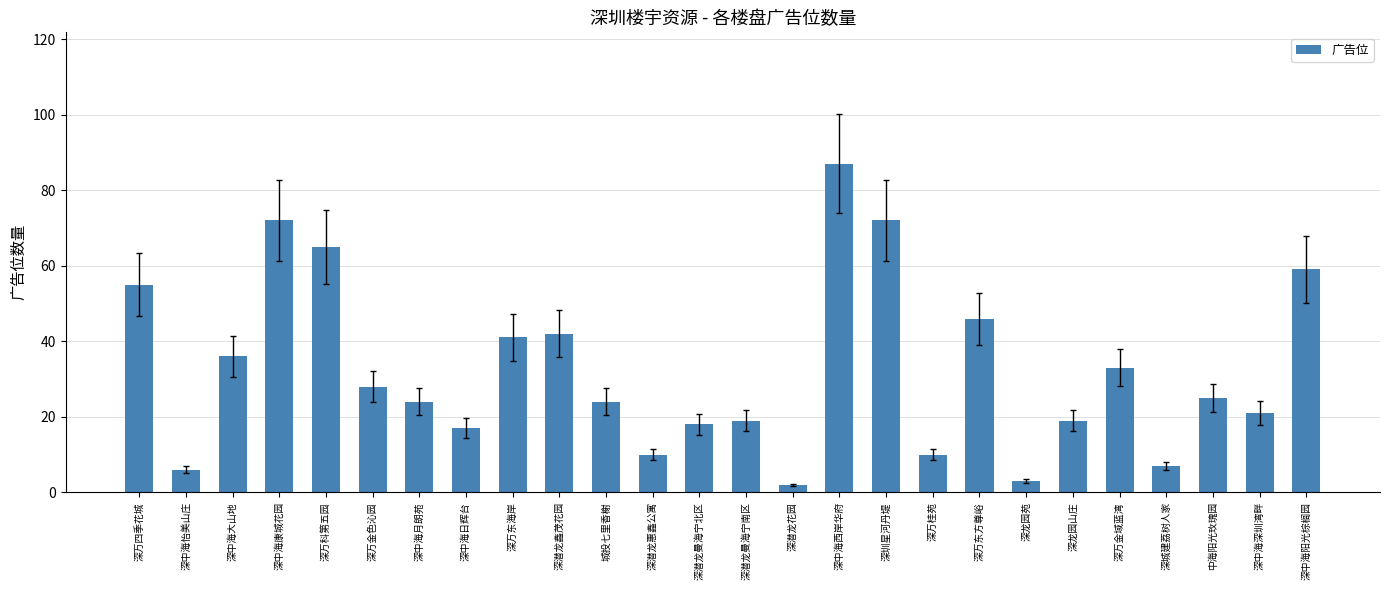

How many bars are there in total?

26